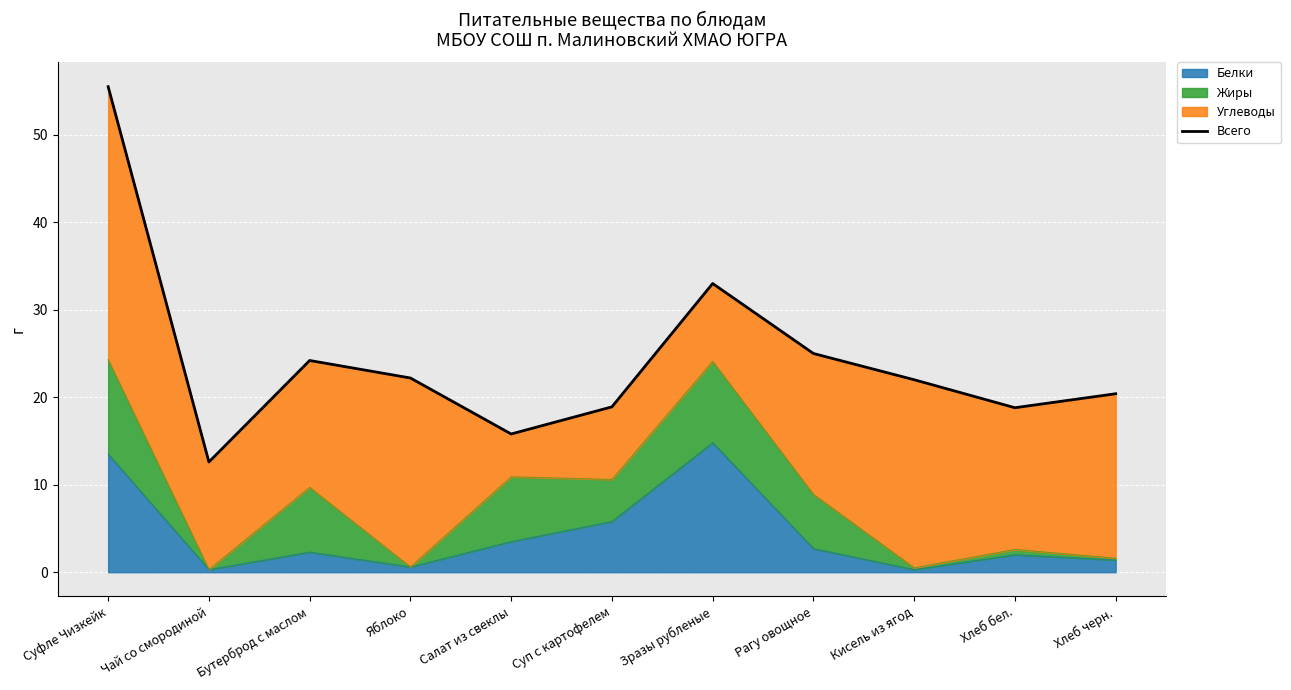

True or false: Белки has a value of 2.3 at Бутерброд с маслом.

True